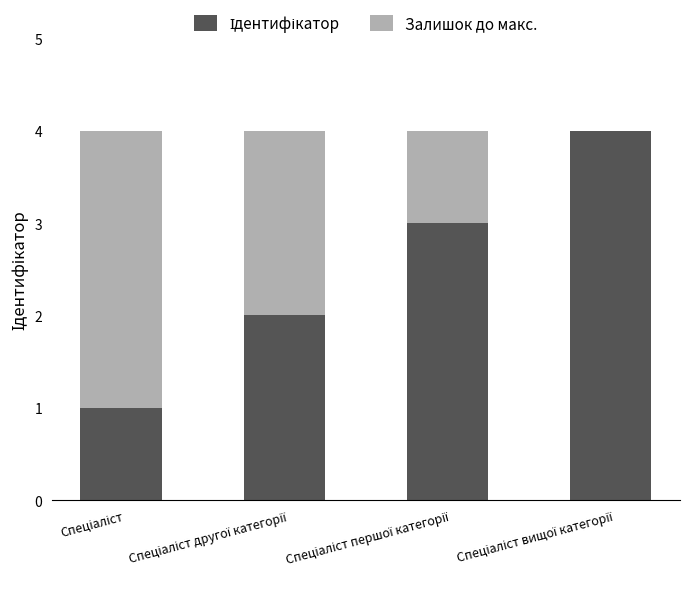

What is the difference between the second highest and minimum values in the Залишок до макс. series?

2